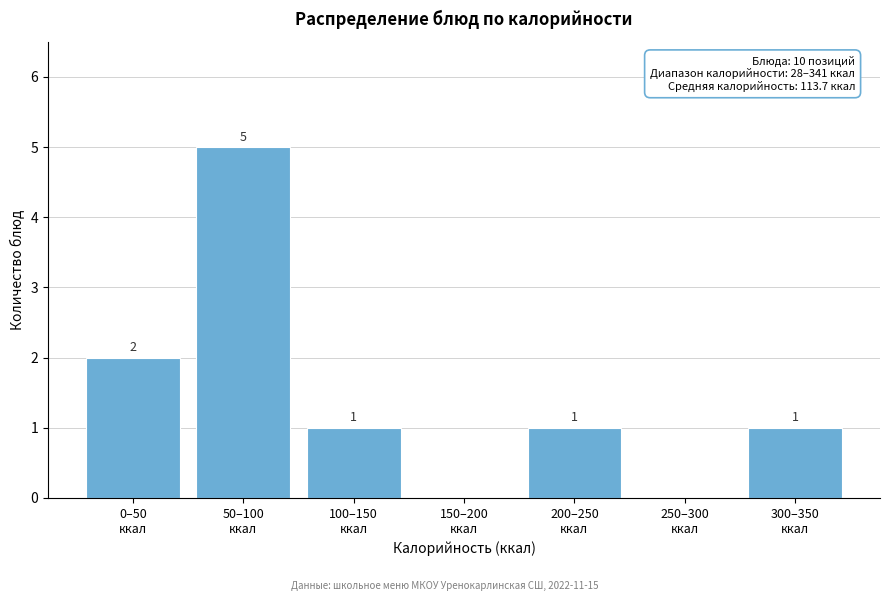

What is the maximum value shown in the chart?

5